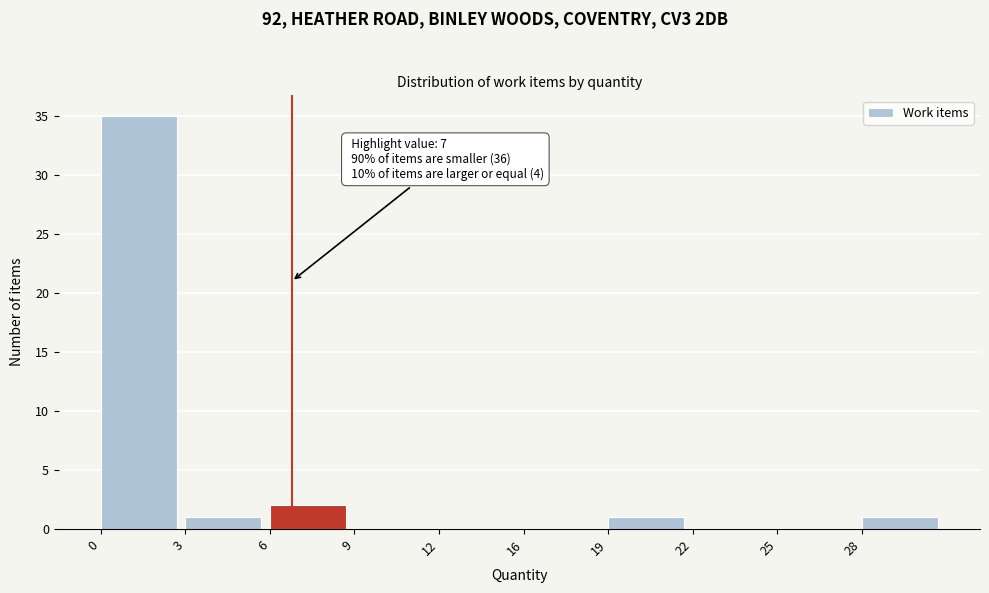

Reading right to left, what are all the values shown in this chart?

28=1	25=0	22=0	19=1	16=0	12=0	9=0	6=2	3=1	0=35